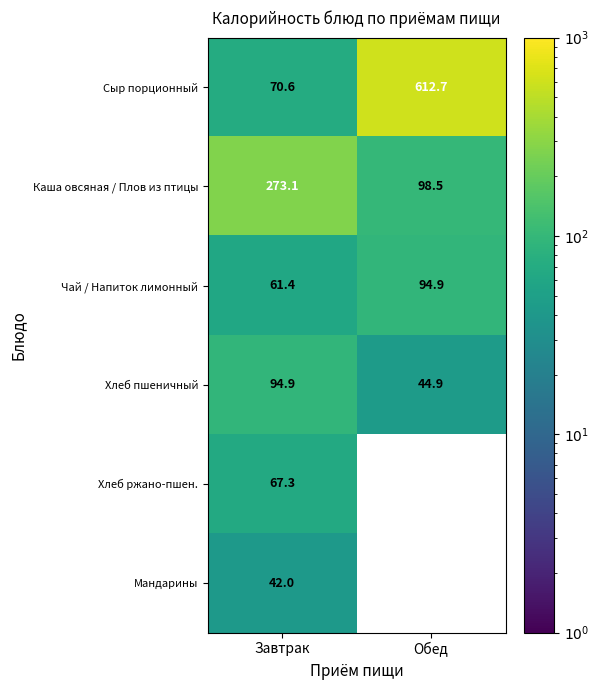

At which label does Хлеб пшеничный reach its minimum?

Обед